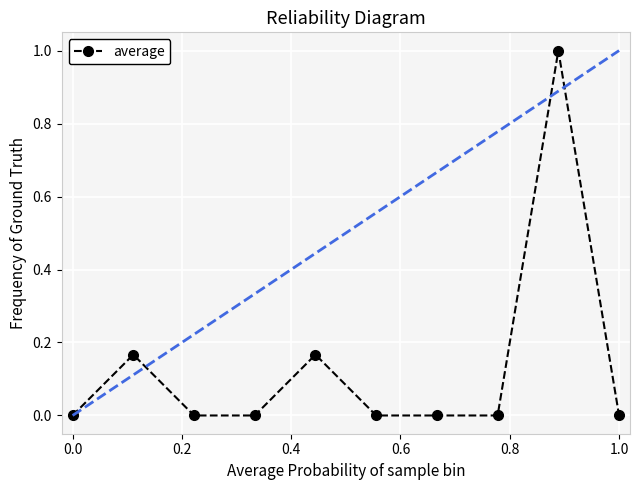

How many interior local peaks (higher than both neighbors) does the data have?

3